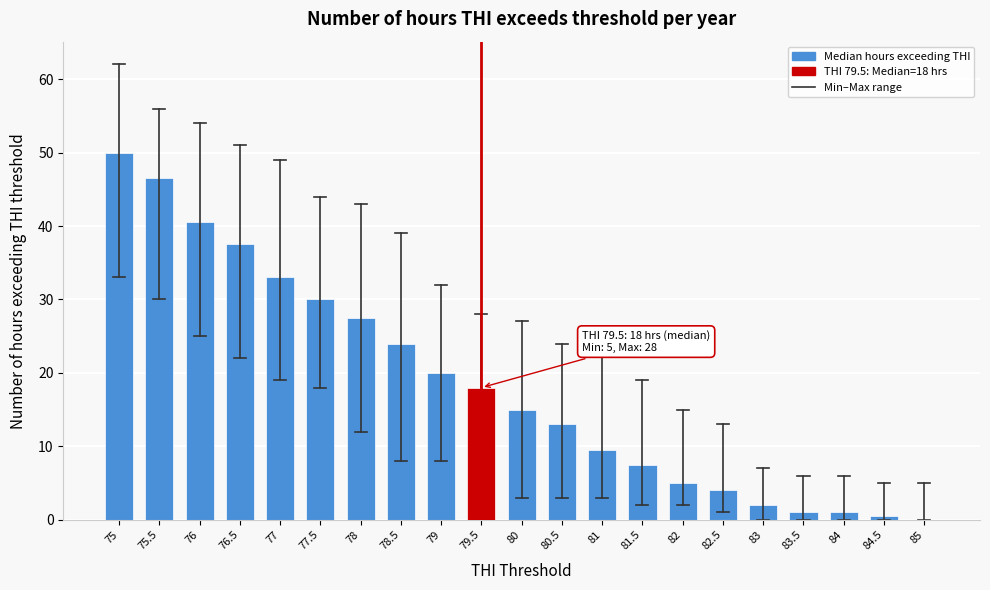

Reading left to right, list all the values displayed in this chart.

75=50.0	75.5=46.5	76=40.5	76.5=37.5	77=33.0	77.5=30.0	78=27.5	78.5=24.0	79=20.0	79.5=18.0	80=15.0	80.5=13.0	81=9.5	81.5=7.5	82=5.0	82.5=4.0	83=2.0	83.5=1.0	84=1.0	84.5=0.5	85=0.0